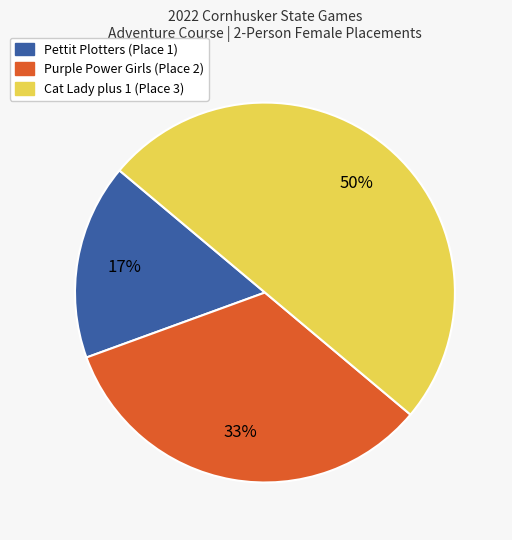

True or false: Pettit Plotters (Place 1) accounts for 25% of the total.

False